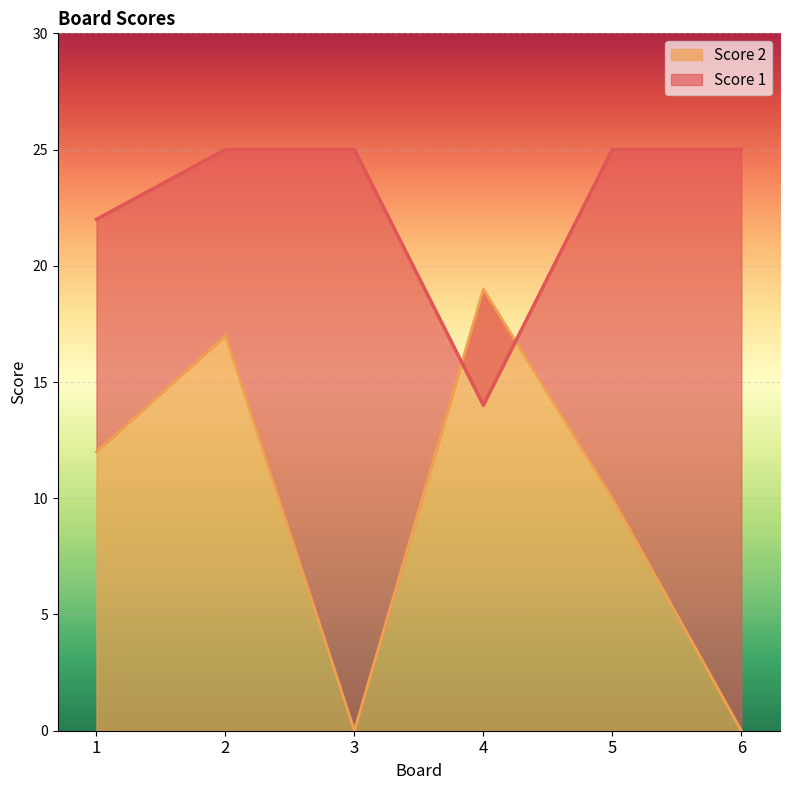

In Score 2, how many points are higher than both neighbors (excluding endpoints)?

2